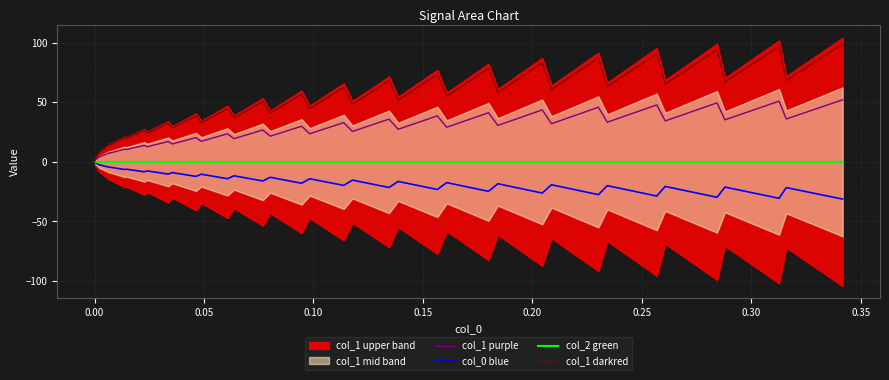

What is the highest value of the col_1 darkred series?

98.9